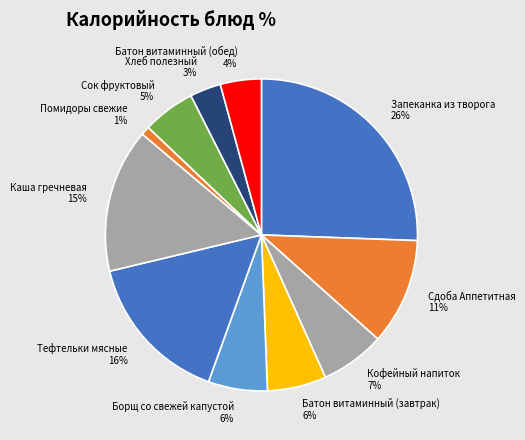

Which has a higher value, Каша гречневая or Сок фруктовый?

Каша гречневая